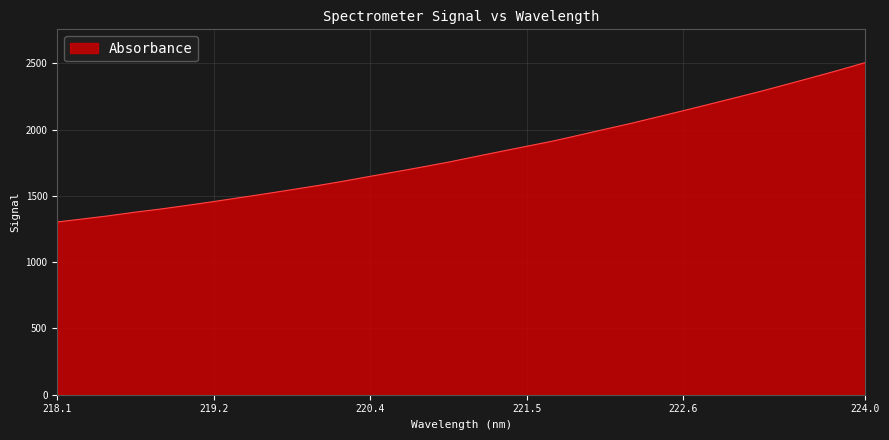

What is the minimum value shown in the chart?

1303.2